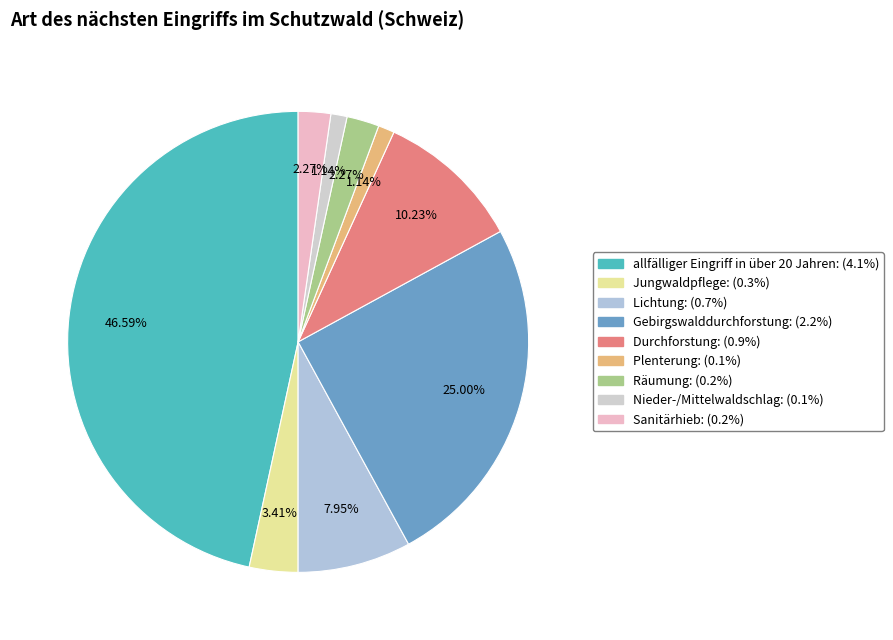

Count the number of slices in the pie.

9